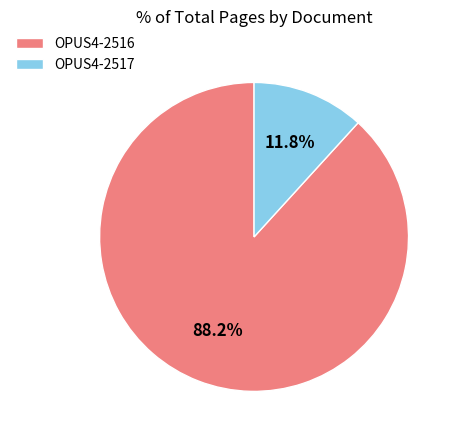

True or false: OPUS4-2517 accounts for 12% of the total.

True